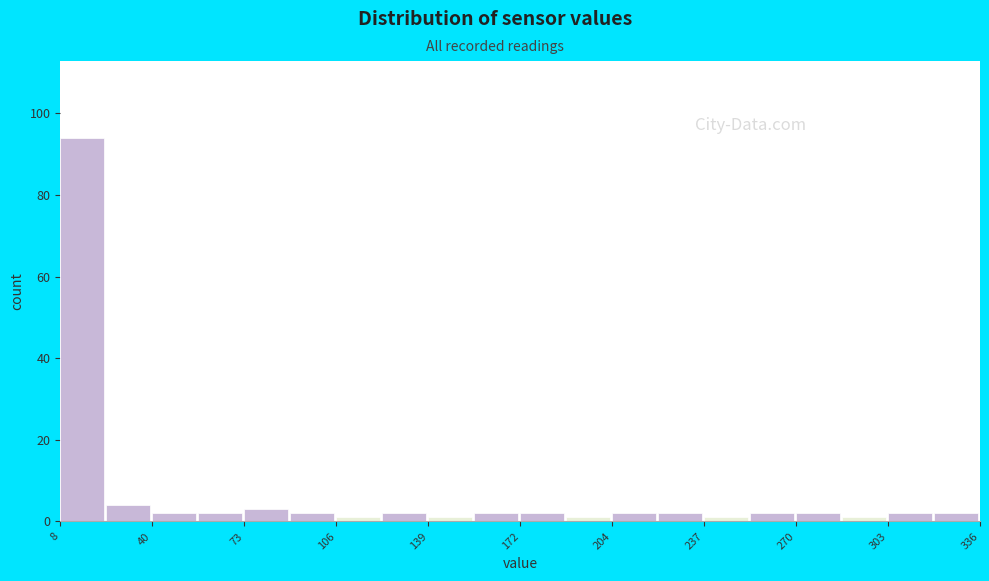

Read against the x-axis, roughly where is the centre of the tallest bar?

15